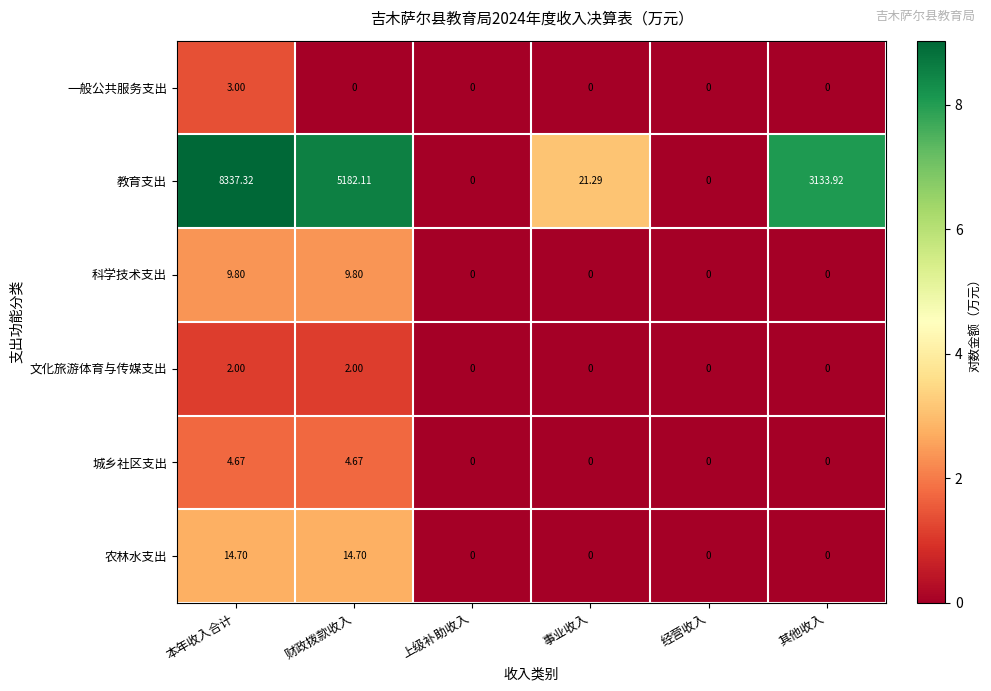

Between 本年收入合计 and 其他收入, which series saw the biggest shift?

教育支出